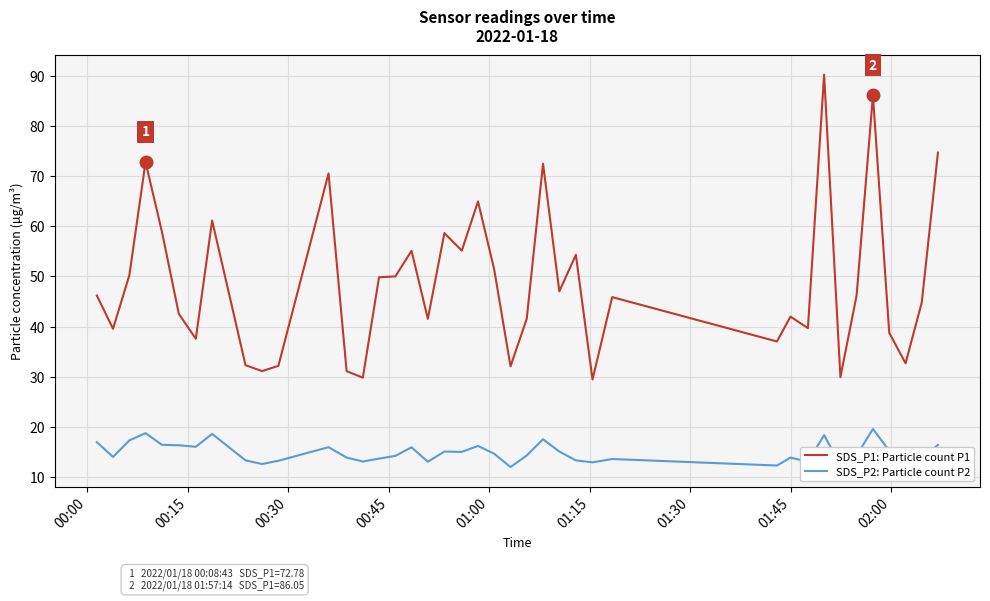

What is the highest value of the SDS_P1: Particle count P1 series?

90.2